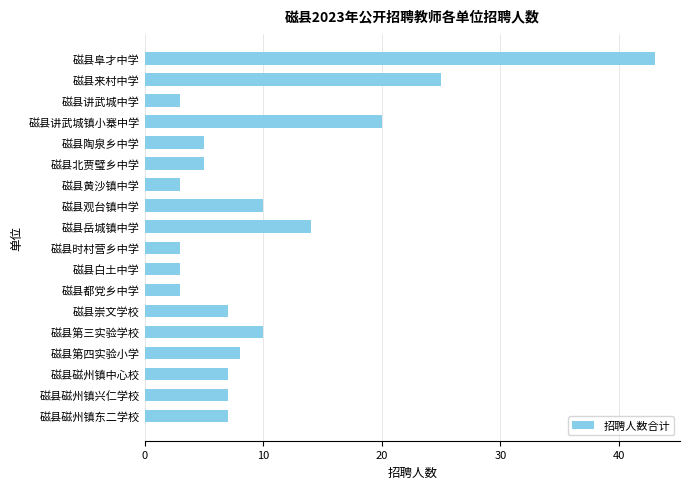

Count the number of data series in this chart.

1